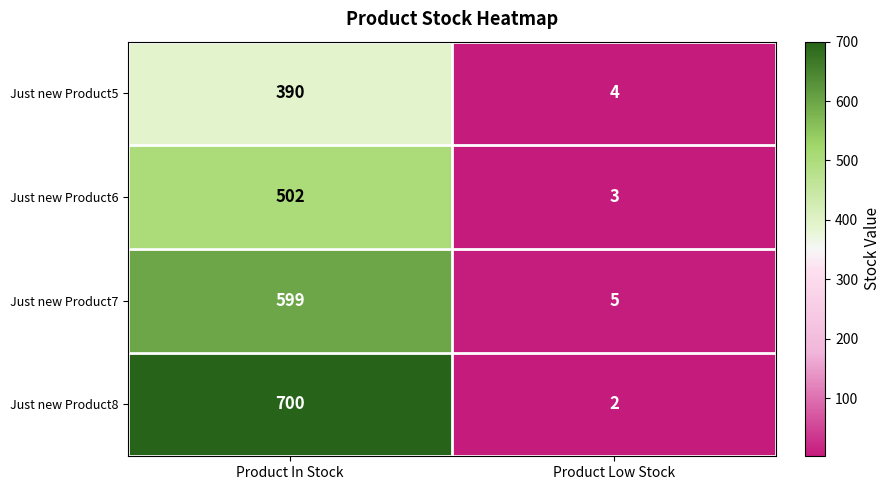

Which series has the largest range (max minus min)?

Just new Product8